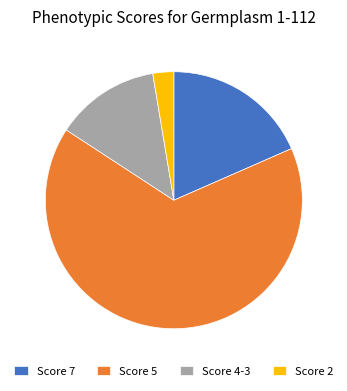

Rank the categories by value from highest to lowest.

Score 5, Score 7, Score 4-3, Score 2